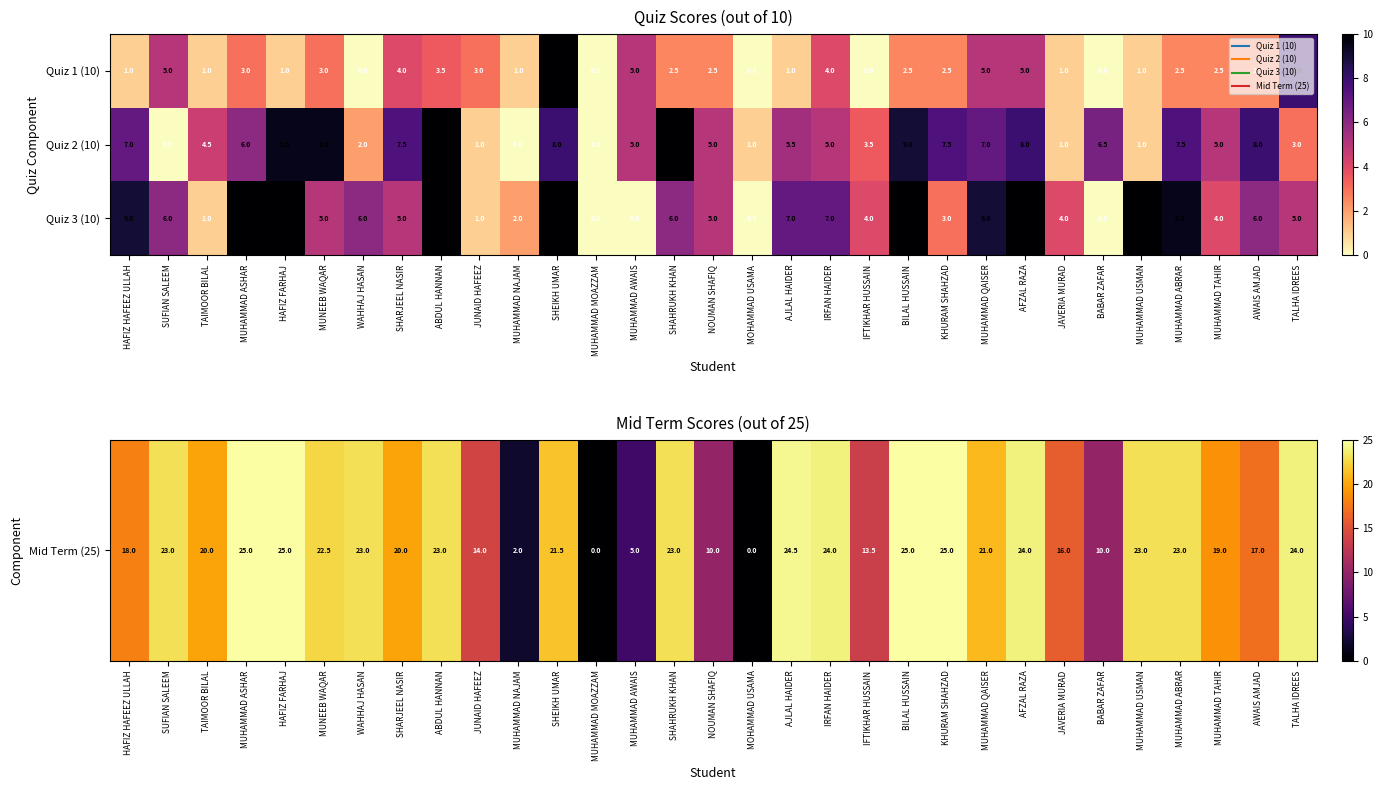

The Quiz 1 (10) series shows -4.5 at IFTIKHAR HUSSAIN. True or false?

False